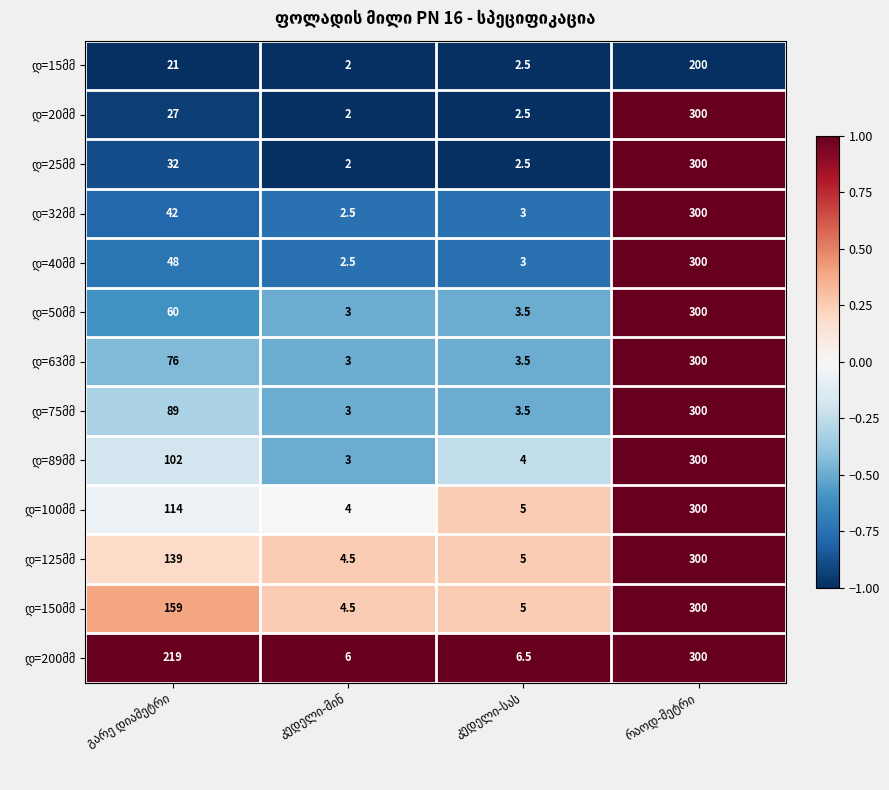

How many data points does each series have?

4